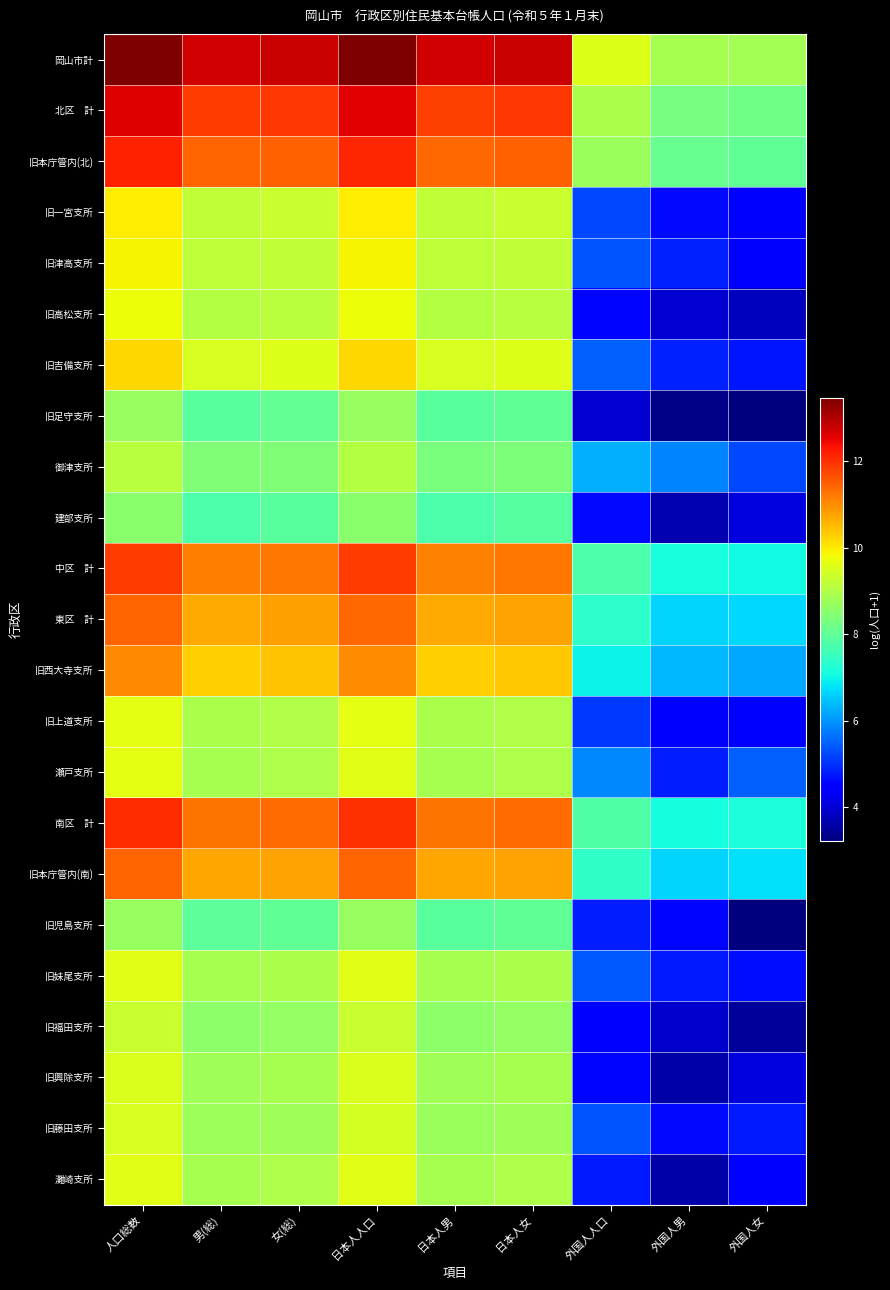

What is the spread (max minus min) of values at 外国人人口?

5.6